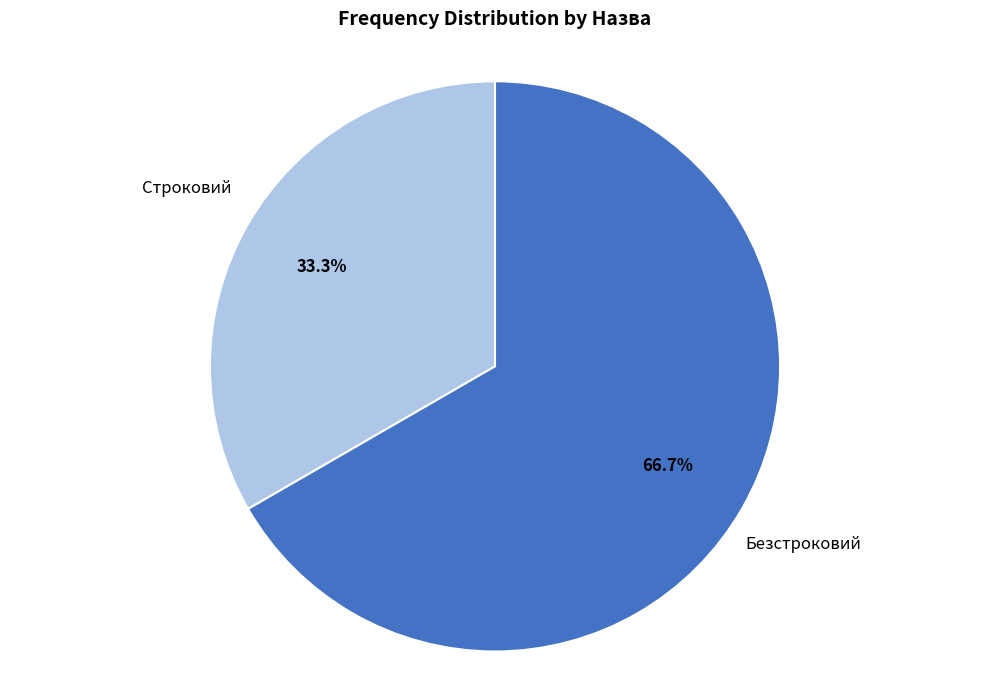

How many segments does this pie chart have?

2